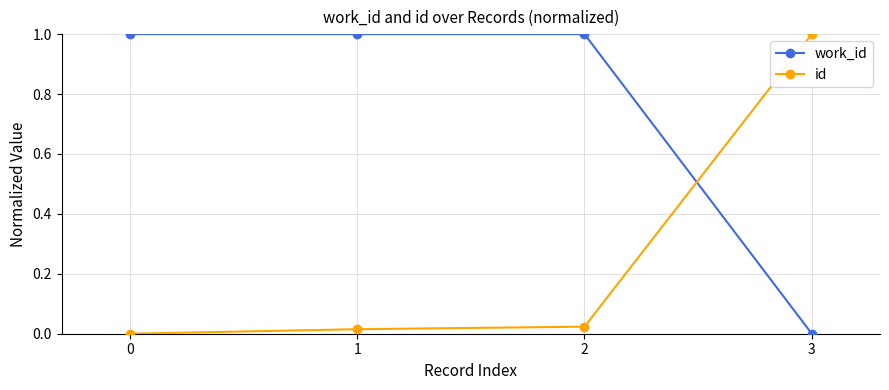

List the series in order of their overall mean, highest first.

work_id, id